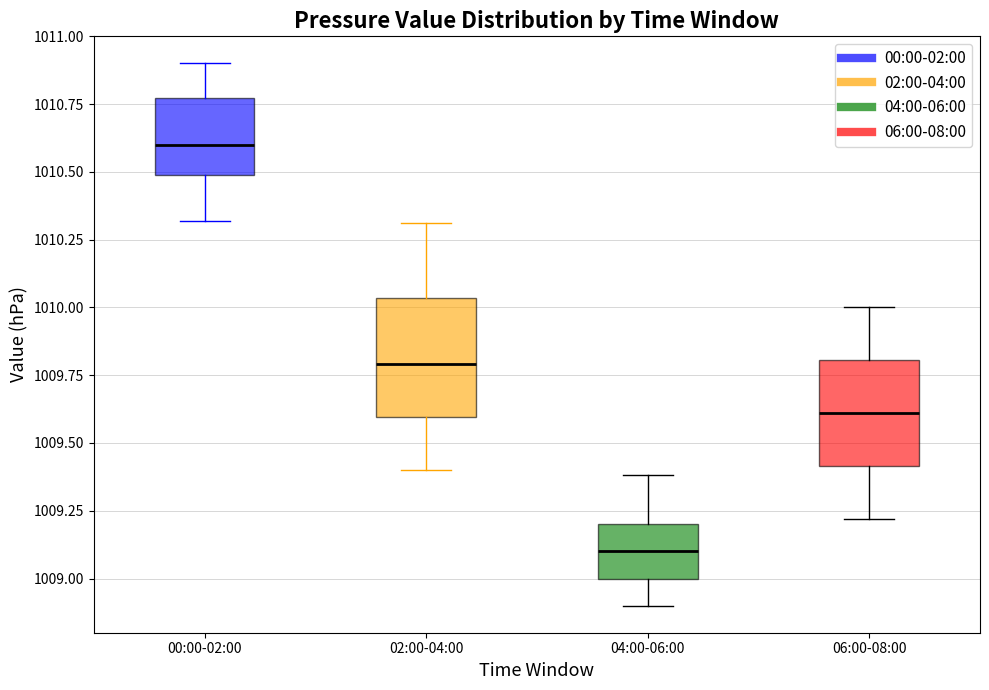

Reading left to right, read every box against the y-axis: the position of its median line, the range the box covers, and the ends of its whiskers. The values are not printed on the chart, so give them approximately, as read against the axis.

00:00-02:00: median 1010.60, box 1010.50 to 1010.75, whiskers 1010.30 to 1010.90
02:00-04:00: median 1009.80, box 1009.60 to 1010.05, whiskers 1009.40 to 1010.30
04:00-06:00: median 1009.10, box 1009.00 to 1009.20, whiskers 1008.90 to 1009.40
06:00-08:00: median 1009.60, box 1009.40 to 1009.80, whiskers 1009.20 to 1010.00